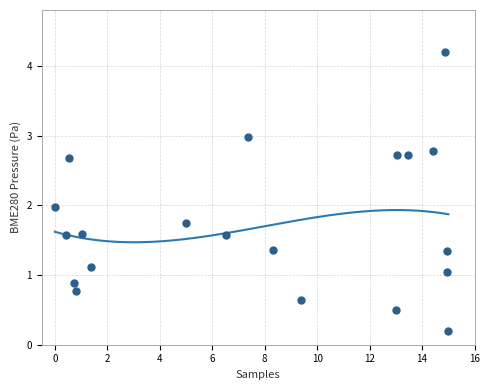

What is the range of Y values (max minus min)?

4.0